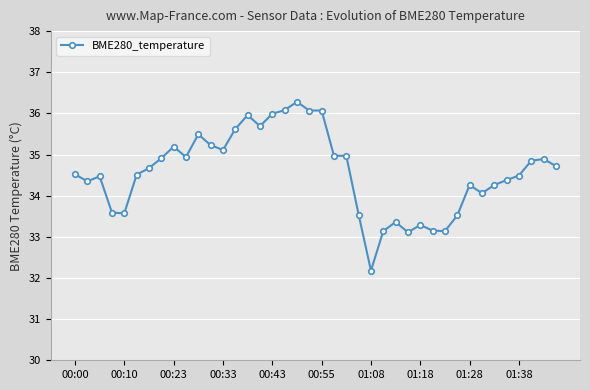

How many categories are shown in the chart?

40